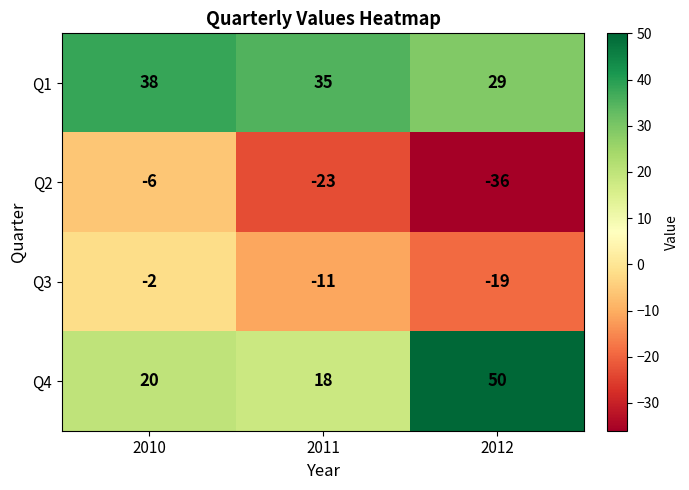

At which category does the chart reach its minimum across all series?

2012